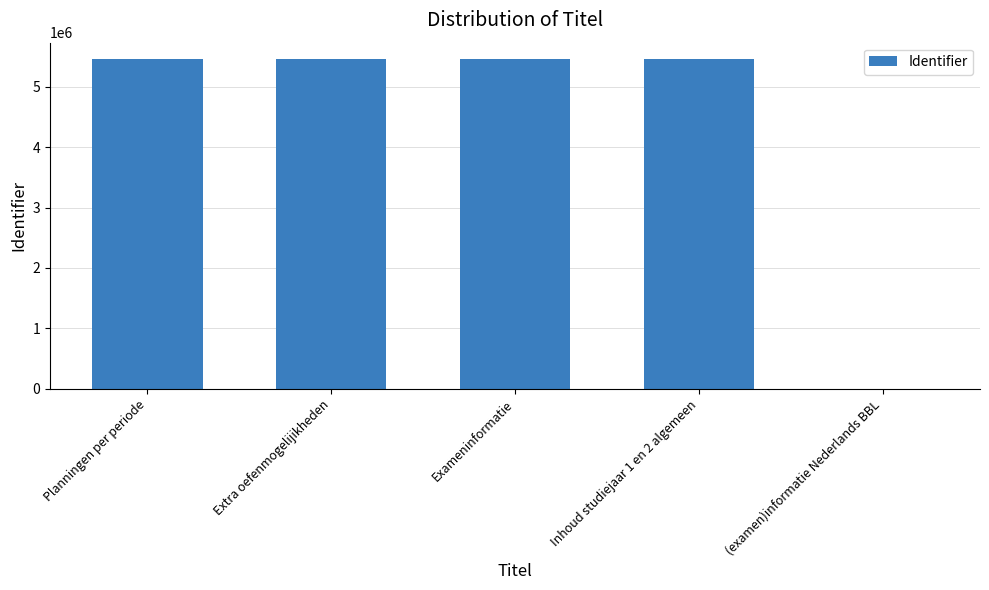

What is the change in value from Planningen per periode to Inhoud studiejaar 1 en 2 algemeen?

-136